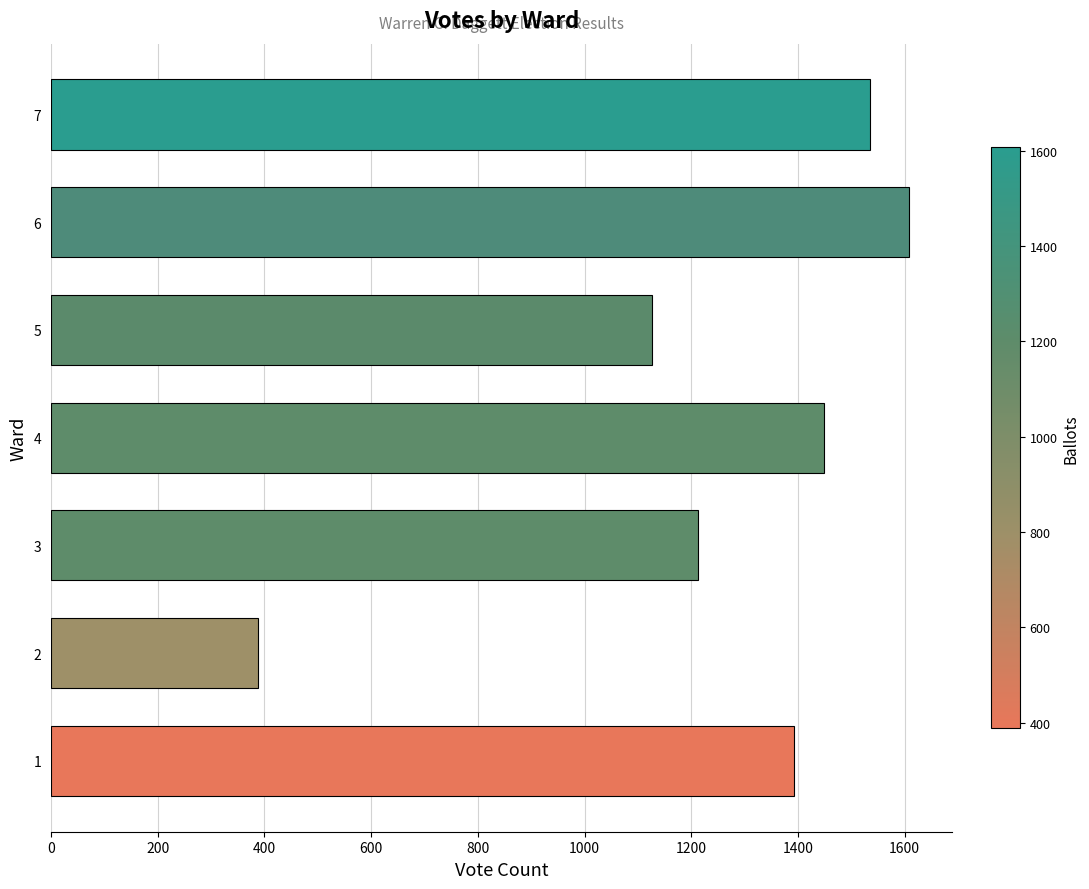

Rank the categories by value from lowest to highest.

2, 5, 3, 1, 4, 7, 6